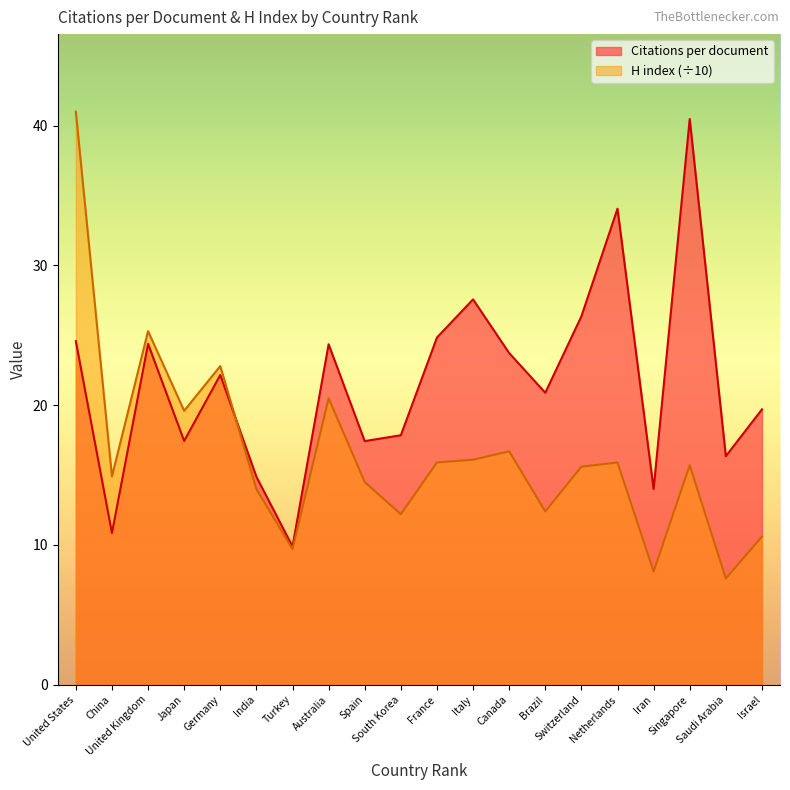

Where is H index nearest to the value 24?

Germany